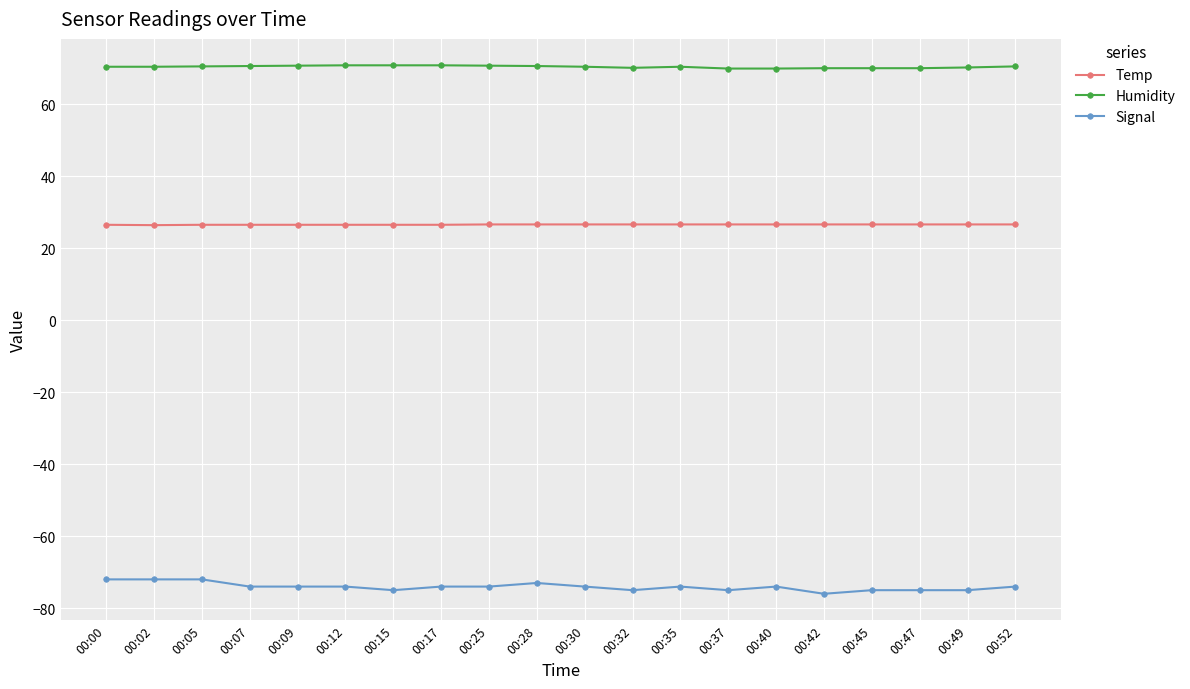

True or false: Humidity and Signal cross at least once.

False